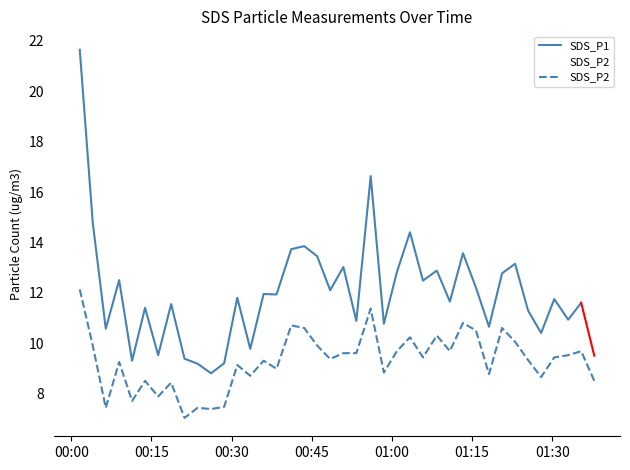

Reading left to right, list all the values displayed in this chart.

2023/03/07 00:01:35=12.1	2023/03/07 00:04:01=9.9	2023/03/07 00:06:27=7.4	2023/03/07 00:08:57=9.2	2023/03/07 00:11:22=7.7	2023/03/07 00:13:48=8.5	2023/03/07 00:16:15=7.9	2023/03/07 00:18:41=8.4	2023/03/07 00:21:11=7.0	2023/03/07 00:23:38=7.4	2023/03/07 00:26:09=7.4	2023/03/07 00:28:36=7.5	2023/03/07 00:31:03=9.1	2023/03/07 00:33:29=8.7	2023/03/07 00:35:59=9.3	2023/03/07 00:38:24=9.0	2023/03/07 00:41:09=10.7	2023/03/07 00:43:35=10.6	2023/03/07 00:46:00=9.9	2023/03/07 00:48:26=9.4	2023/03/07 00:50:54=9.6	2023/03/07 00:53:20=9.6	2023/03/07 00:56:01=11.4	2023/03/07 00:58:29=8.8	2023/03/07 01:00:55=9.7	2023/03/07 01:03:22=10.2	2023/03/07 01:05:48=9.4	2023/03/07 01:08:23=10.3	2023/03/07 01:10:50=9.7	2023/03/07 01:13:17=10.8	2023/03/07 01:15:43=10.5	2023/03/07 01:18:09=8.8	2023/03/07 01:20:36=10.6	2023/03/07 01:23:02=10.1	2023/03/07 01:25:27=9.3	2023/03/07 01:27:54=8.7	2023/03/07 01:30:22=9.4	2023/03/07 01:32:58=9.5	2023/03/07 01:35:24=9.7	2023/03/07 01:37:51=8.5